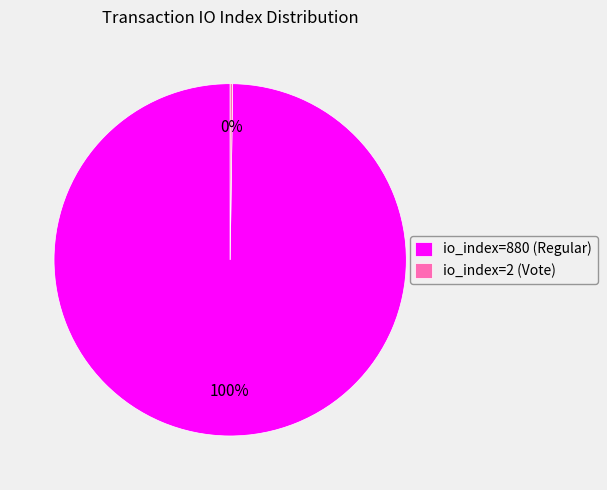

To the nearest percent, what is the difference between the largest and smallest slice percentages?

100%